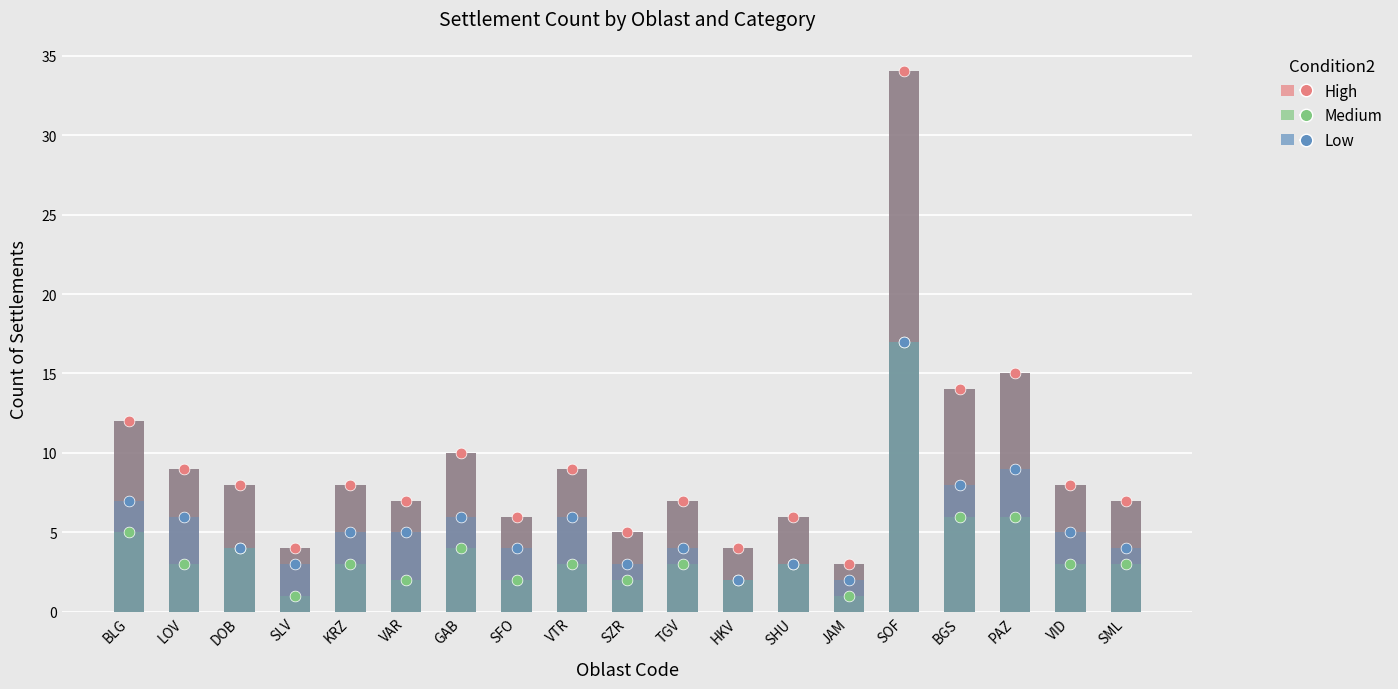

What are all the series names shown in the legend?

High, Medium, Low